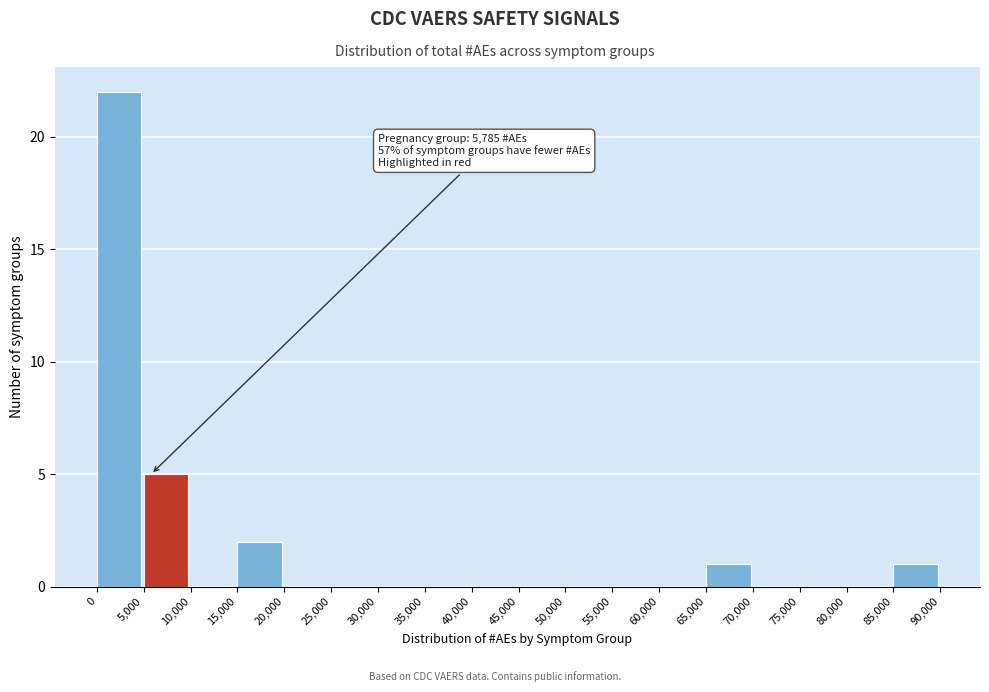

Over which range of the x-axis is the bar tallest?

0 to 5,000